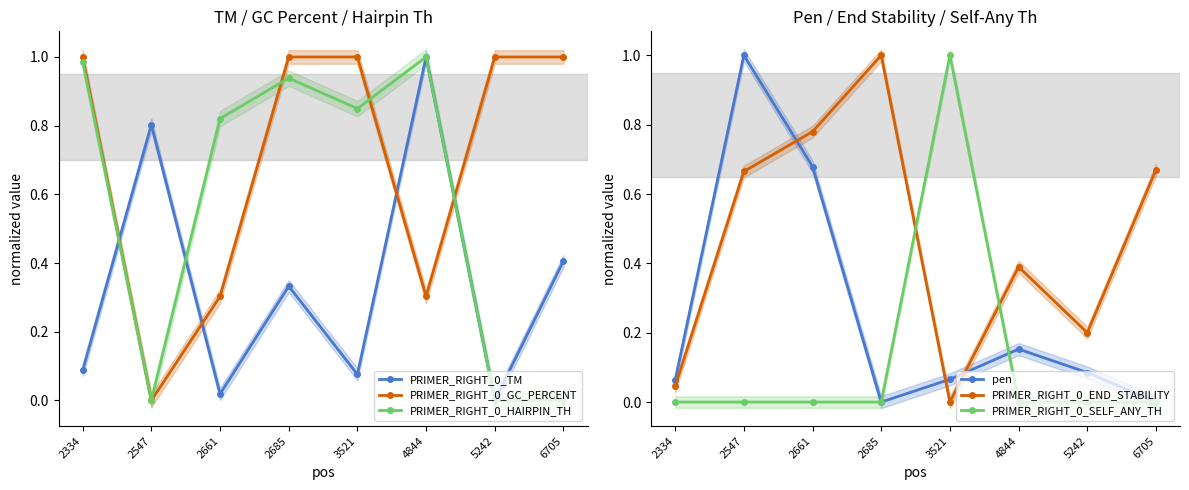

Which label corresponds to the largest value in the chart?

4844